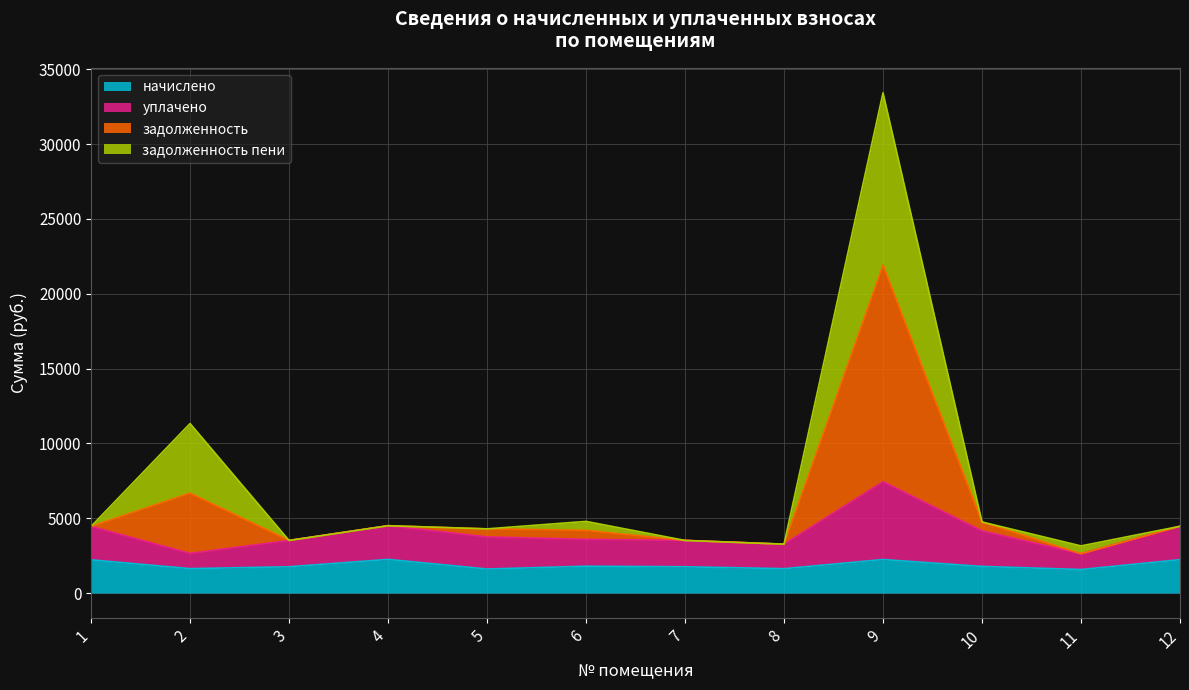

At how many categories does at least one series exceed 2200?

12